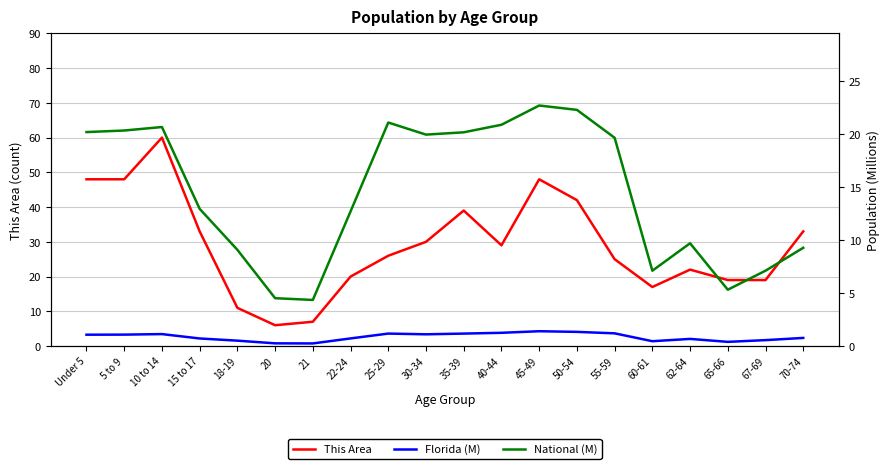

True or false: Florida (M) has more than 0 interior local peaks.

True